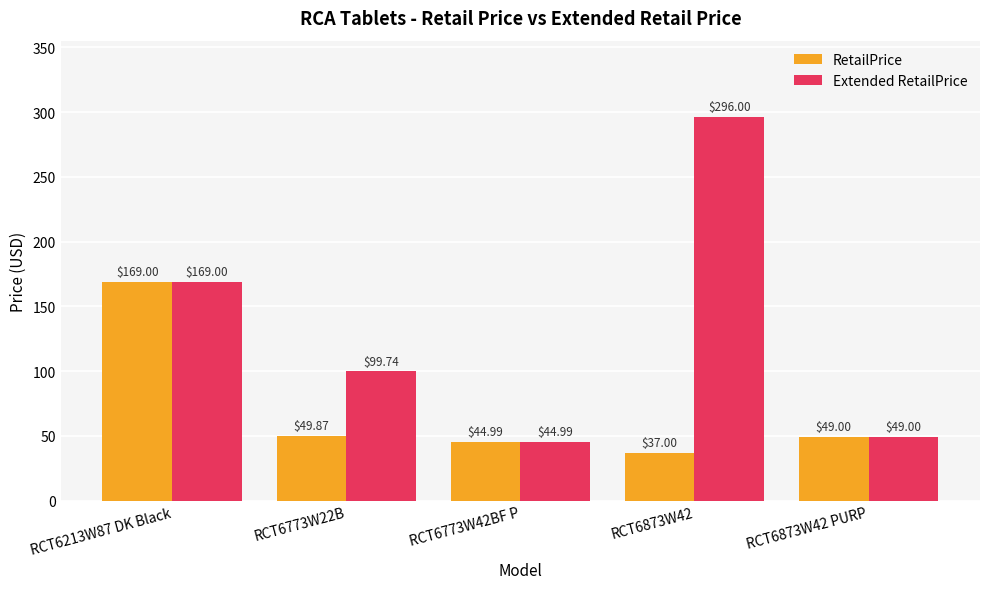

Reading left to right, list all the values displayed in this chart.

RetailPrice: 169.0	49.9	45.0	37.0	49.0
Extended RetailPrice: 169.0	99.7	45.0	296.0	49.0